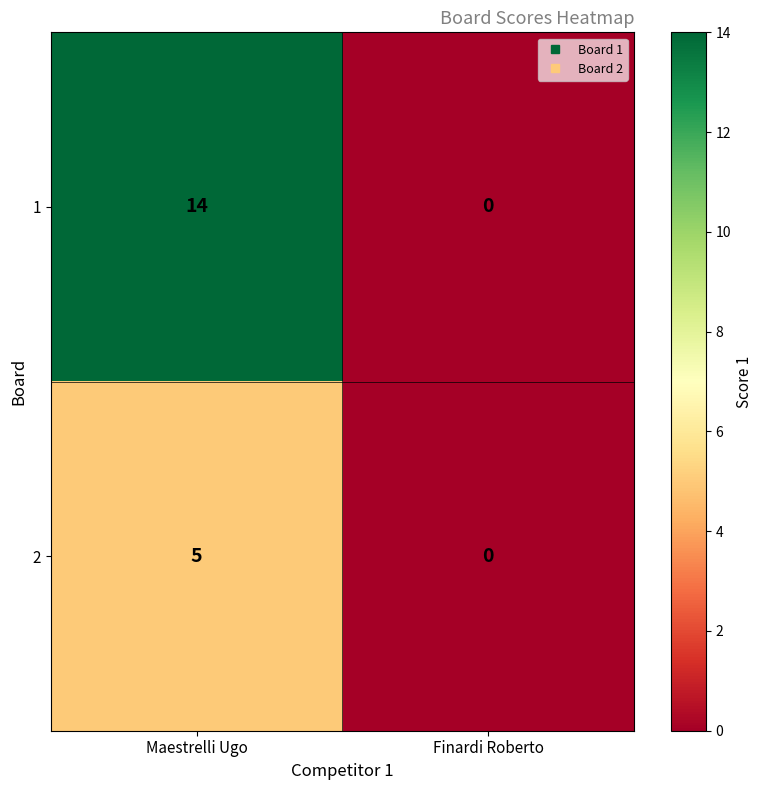

At how many categories does at least one series exceed 7?

1